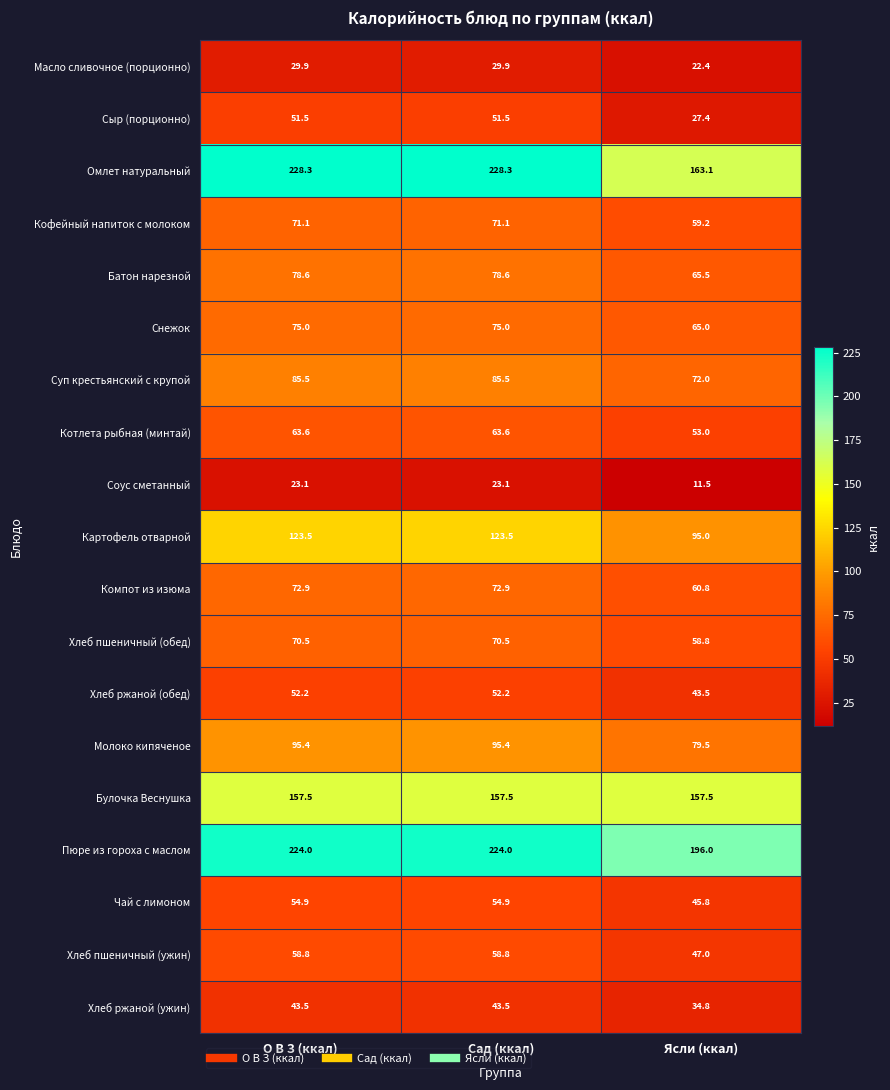

What is the spread (max minus min) of values at О В З (ккал)?

205.2